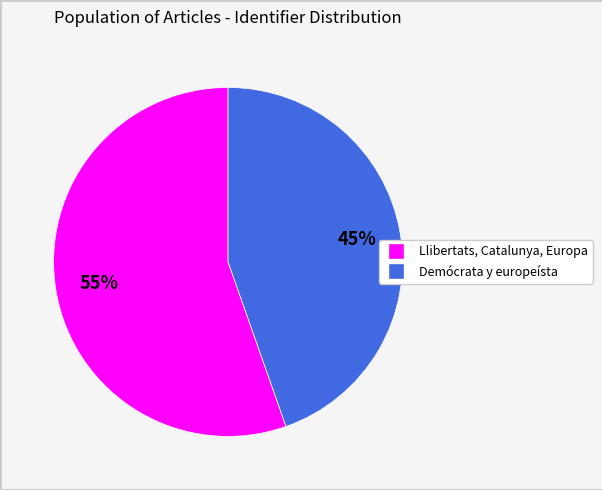

Approximately how many times larger is the value at Llibertats, Catalunya, Europa compared to Demócrata y europeísta?

1.2